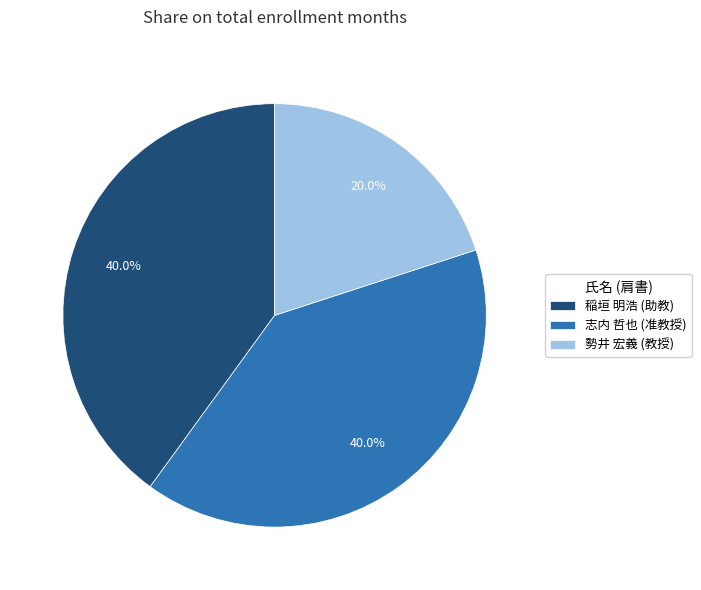

What portion of the pie excludes 稲垣 明浩 (助教)?

60.0%